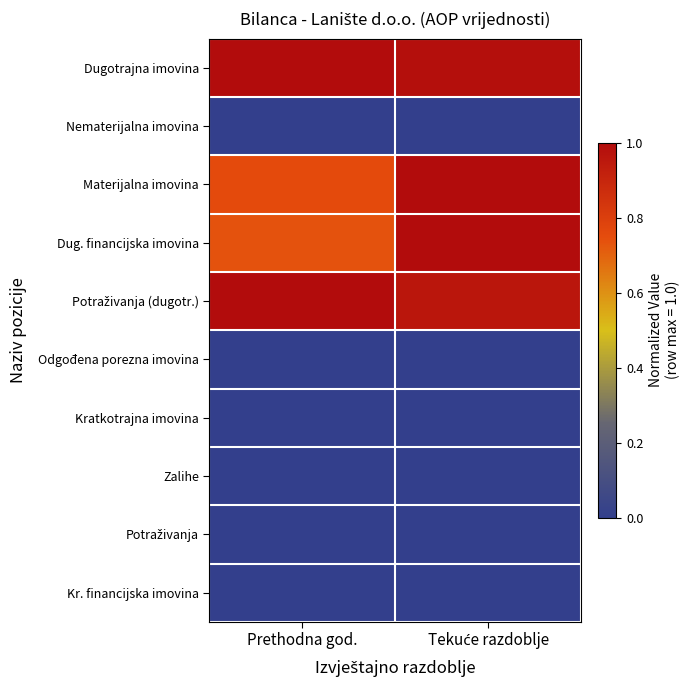

What is the difference between the highest and lowest values at Tekuće razdoblje?

1.0